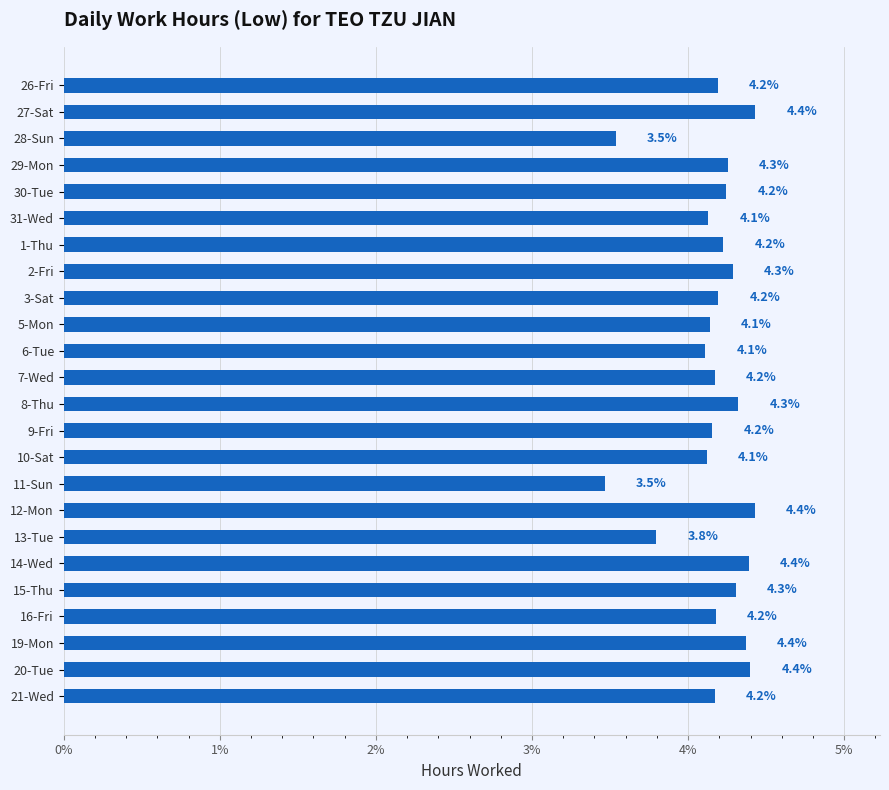

What is the sum of all values?

100.0